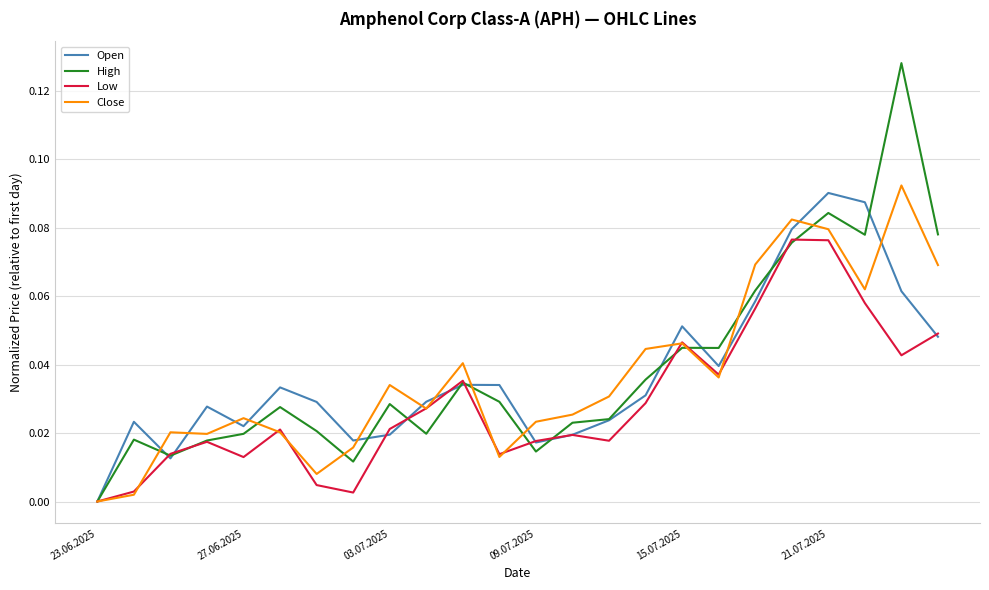

Is this an area chart (filled region under the line)?

No